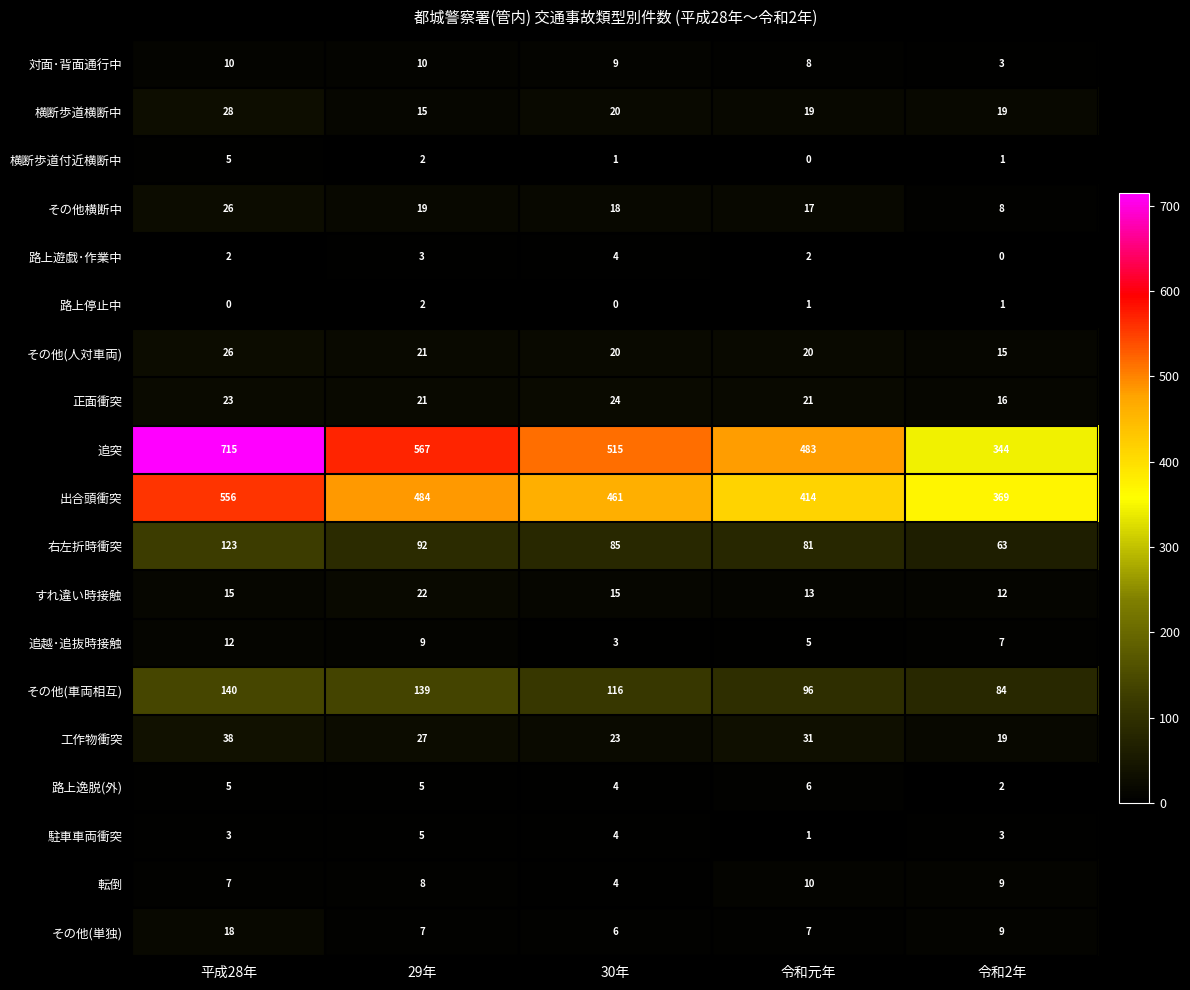

At how many categories does at least one series exceed 593?

1